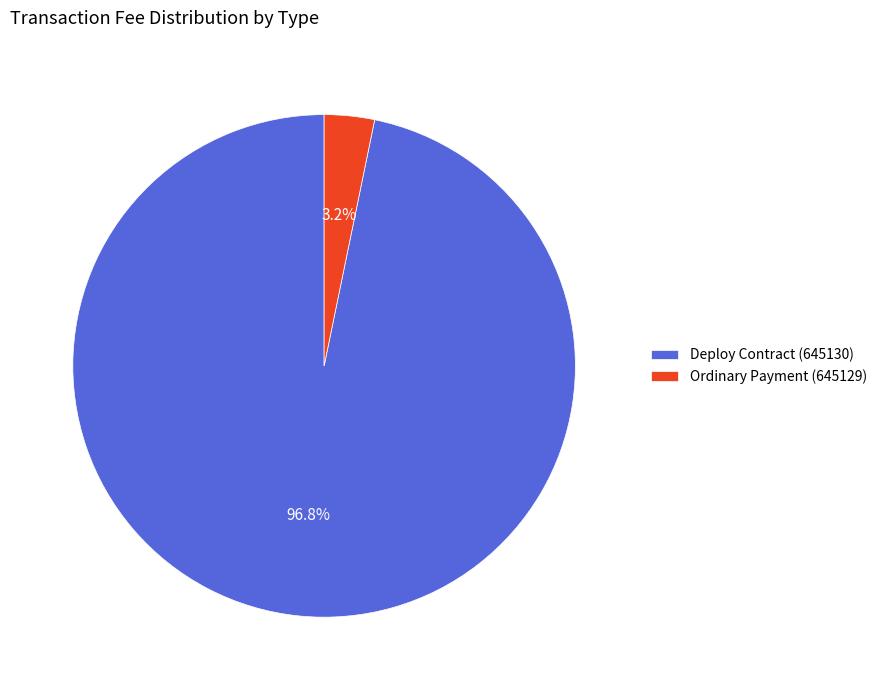

What is the largest slice in the pie chart?

Deploy Contract (645130)